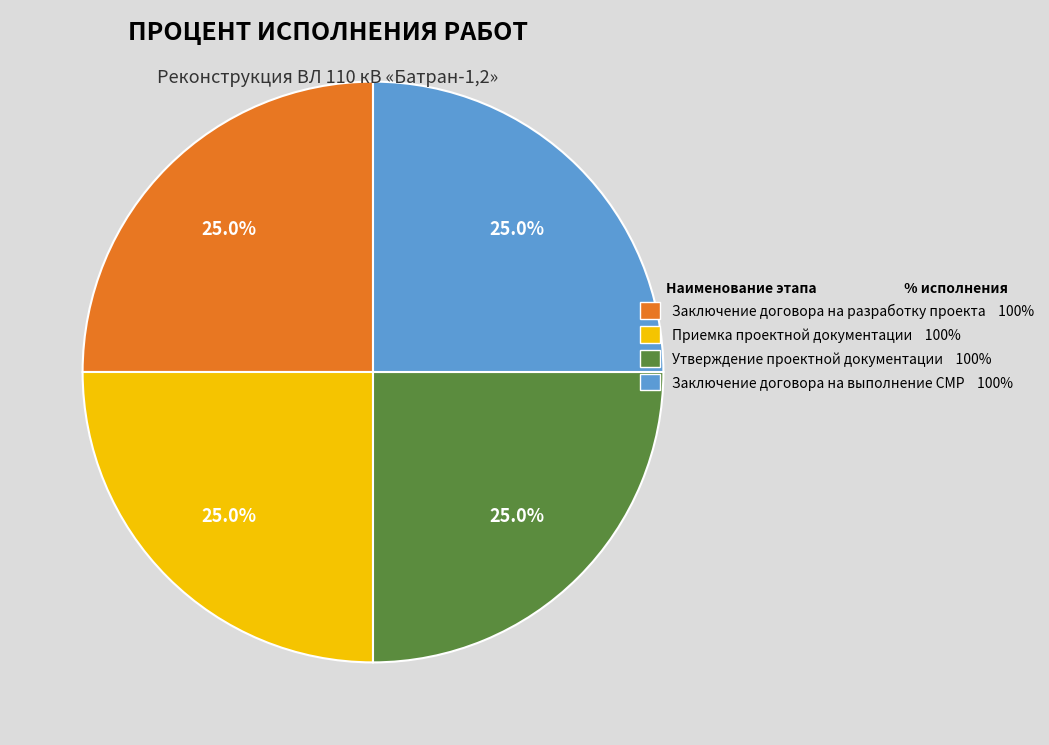

How much of the chart is everything except Приемка проектной документации 100%?

75.0%